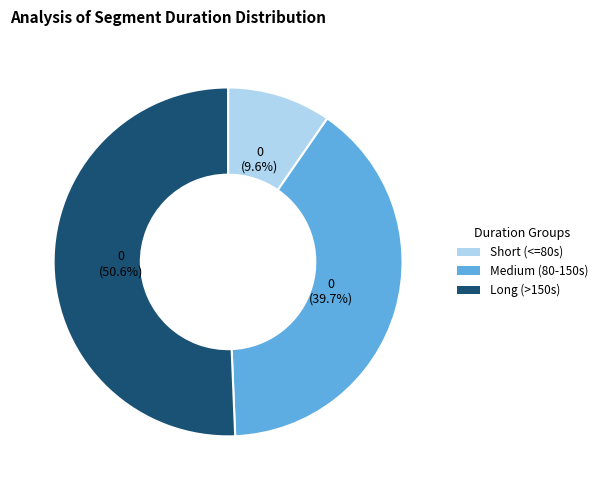

To the nearest percent, what is the average slice percentage?

33%